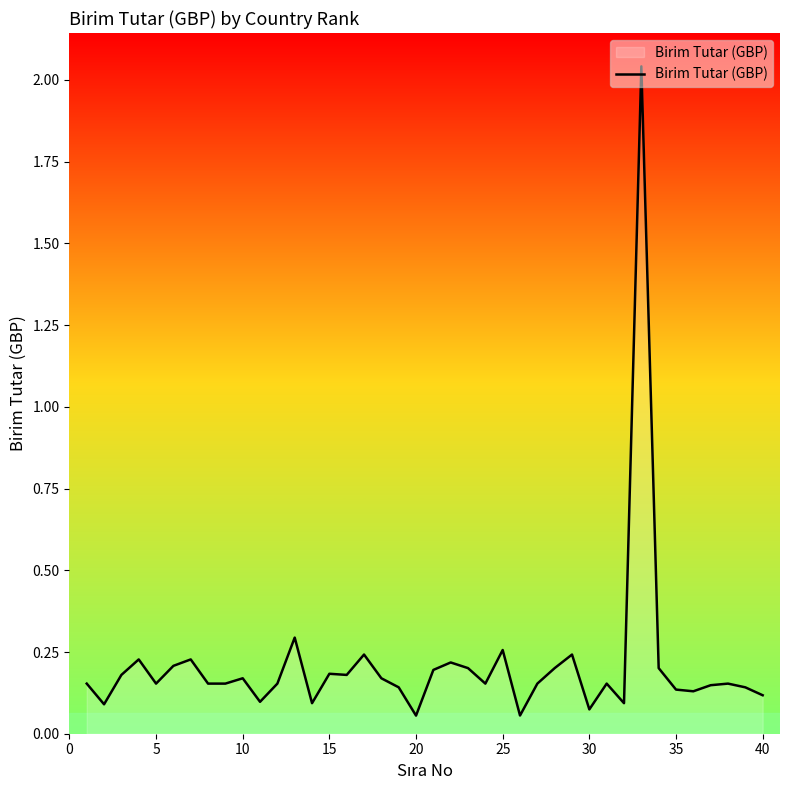

How many distinct data groups are displayed?

1